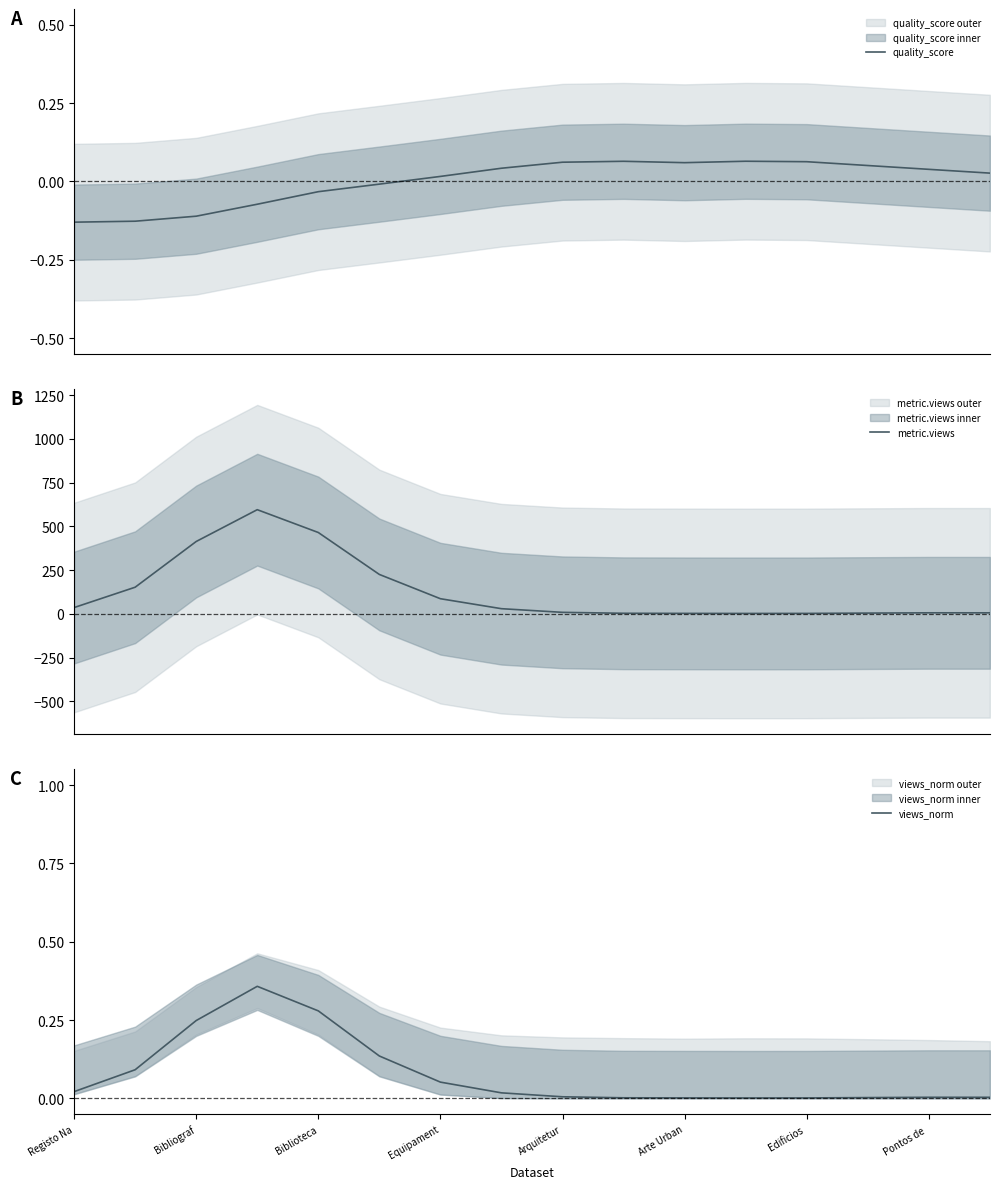

What is the maximum value for metric.views?

595.5